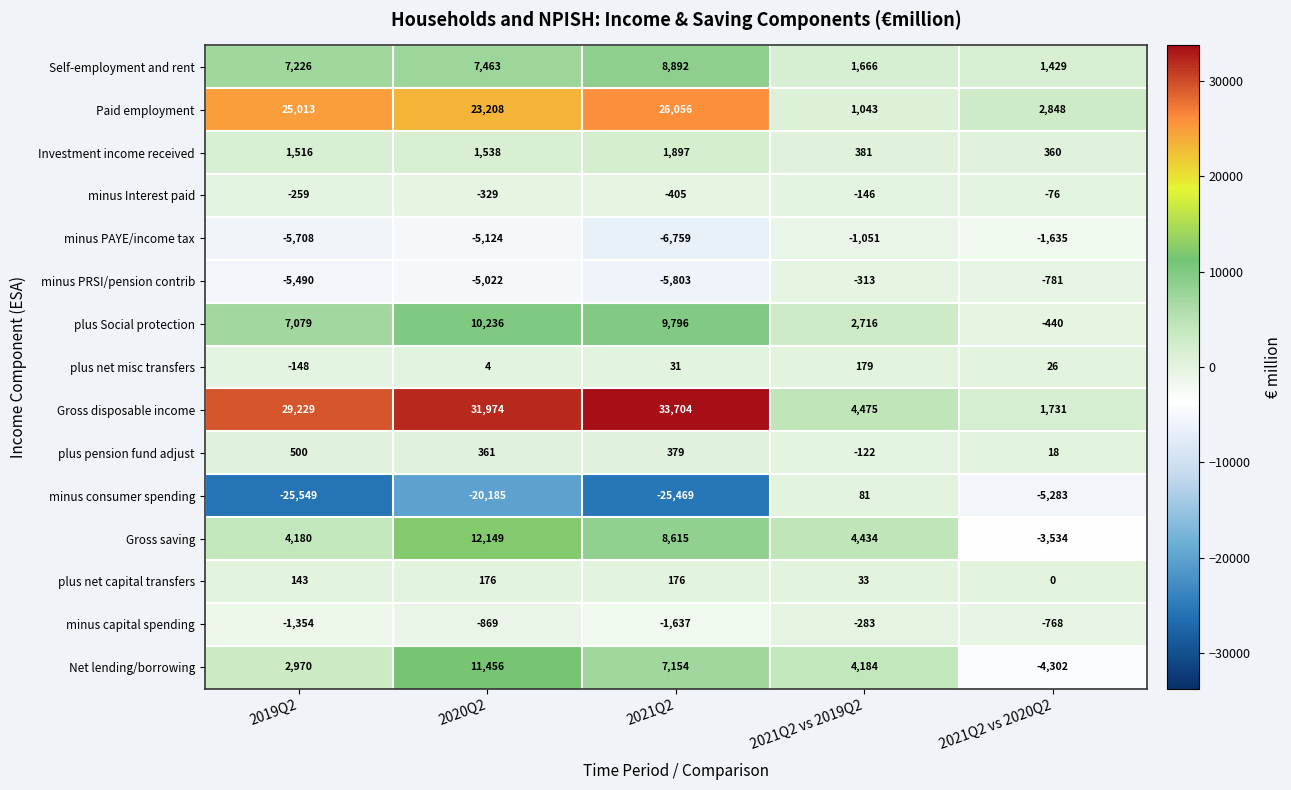

The value of Gross disposable income at 2021Q2 vs 2020Q2 is 2595. True or false?

False